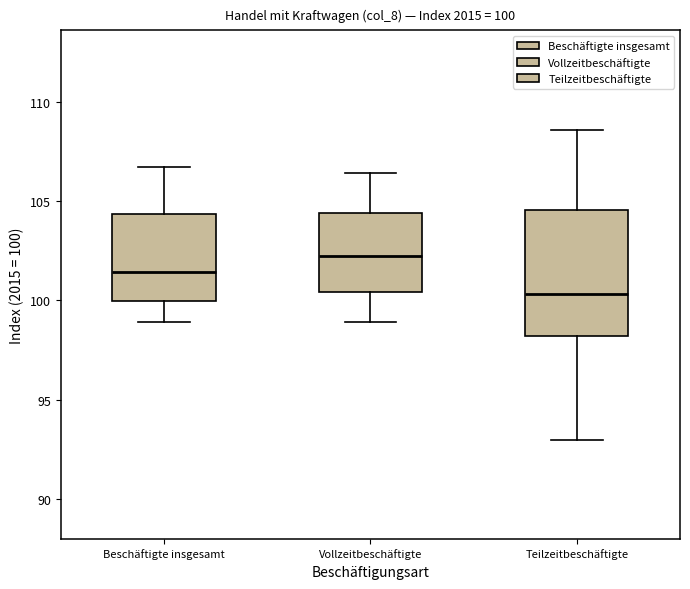

Which box has the lowest median line?

Teilzeitbeschäftigte